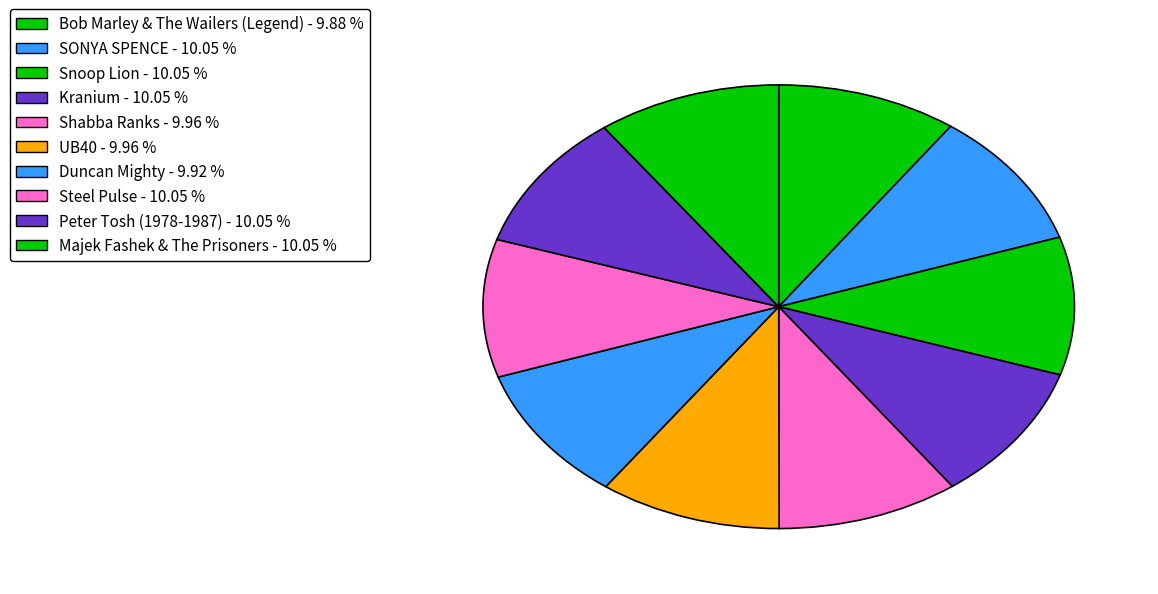

How many segments does this pie chart have?

10